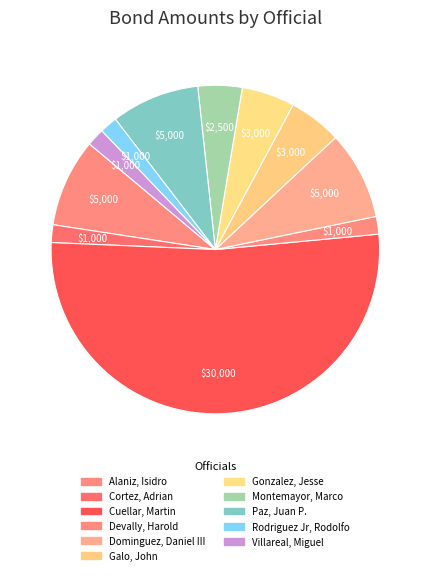

What percentage is the Alaniz, Isidro slice, to the nearest percent?

9%